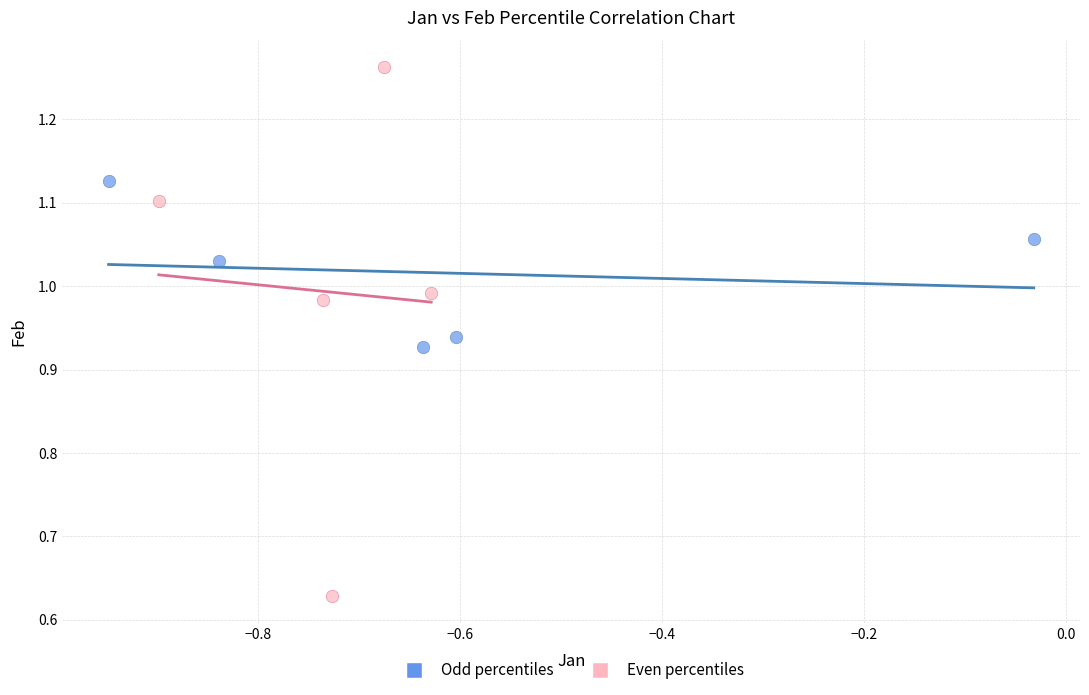

Which series reaches the maximum Y coordinate?

Even percentiles